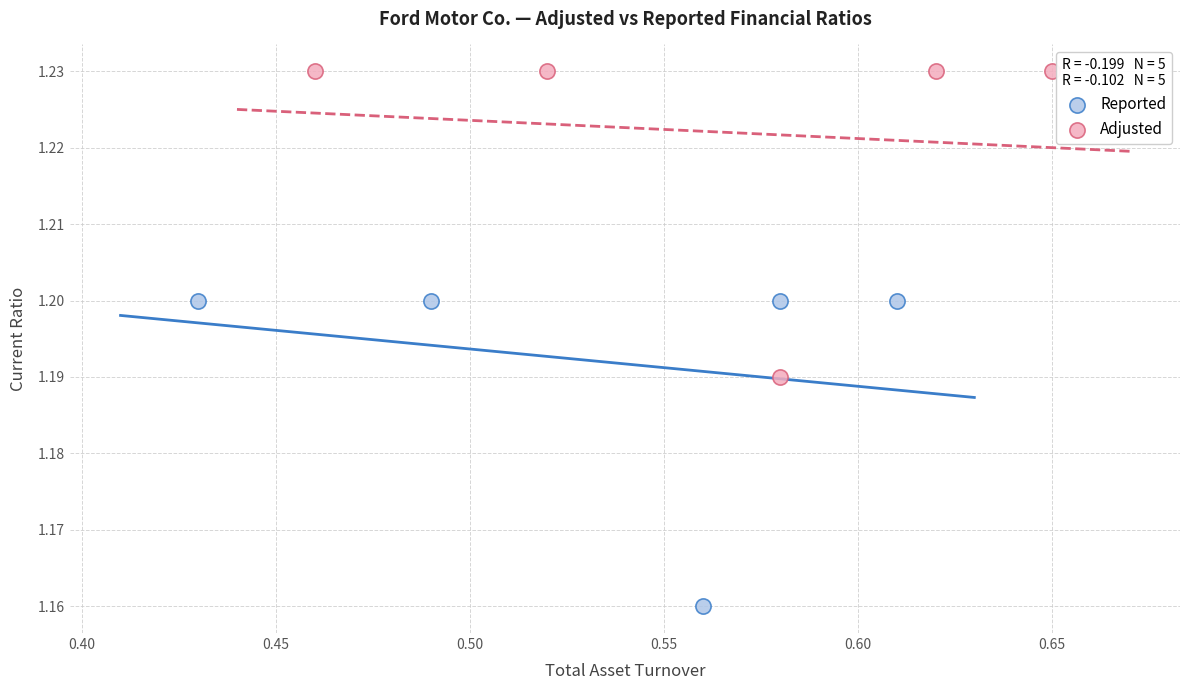

Which series reaches the maximum Y coordinate?

Adjusted